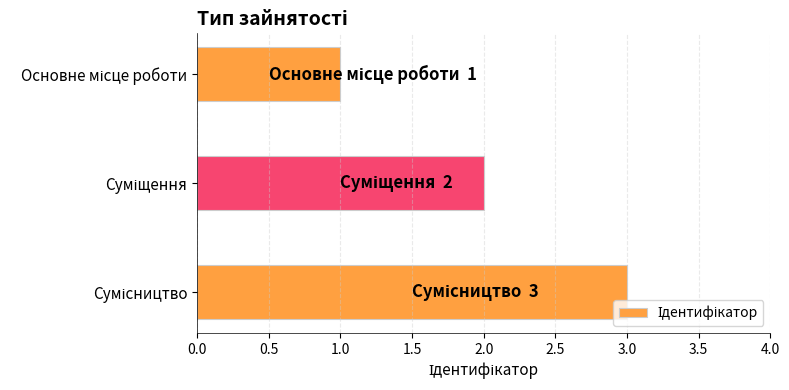

What is the difference between the maximum and minimum values?

2